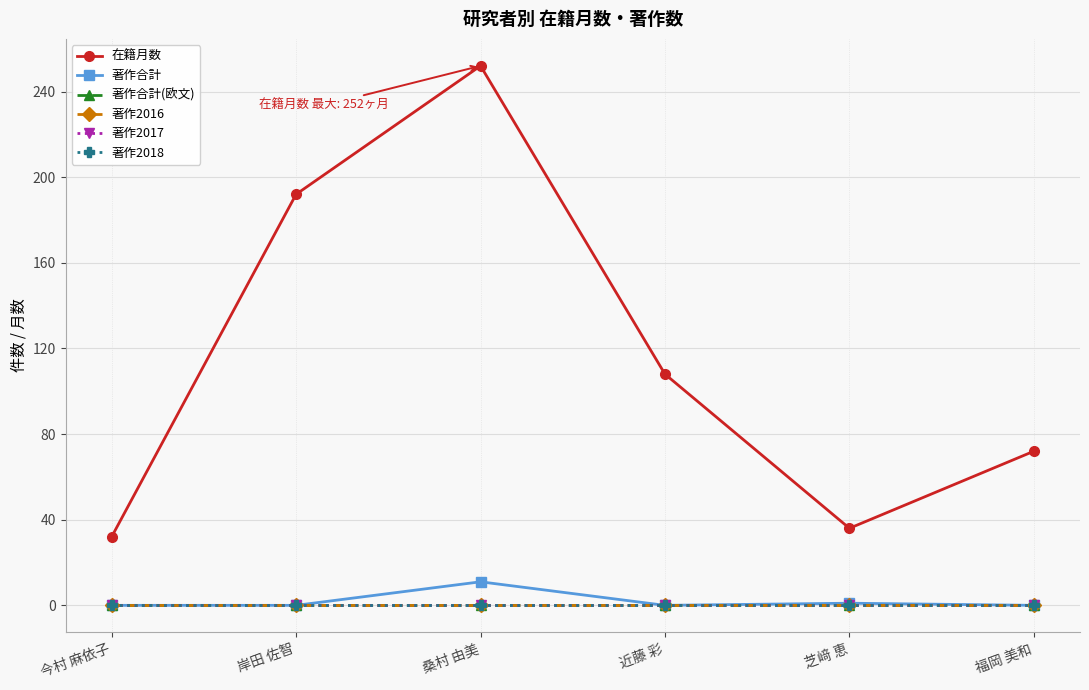

Between 近藤 彩 and 福岡 美和, which series saw the biggest shift?

在籍月数